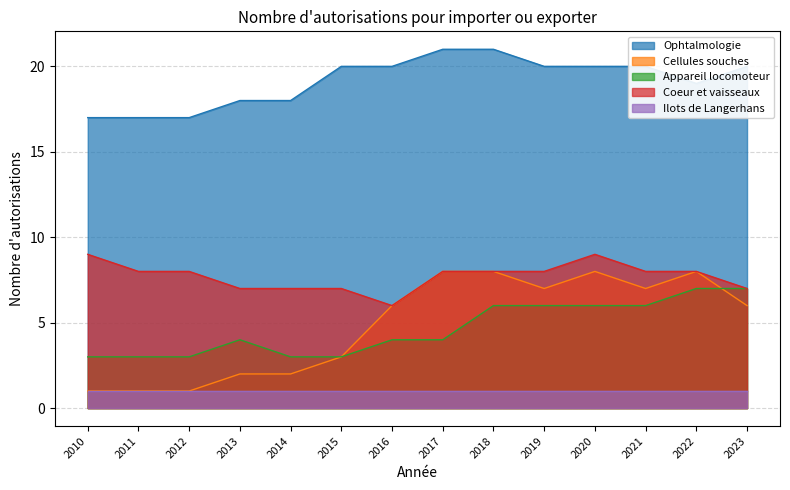

What is the sum of all Ophtalmologie values?

268